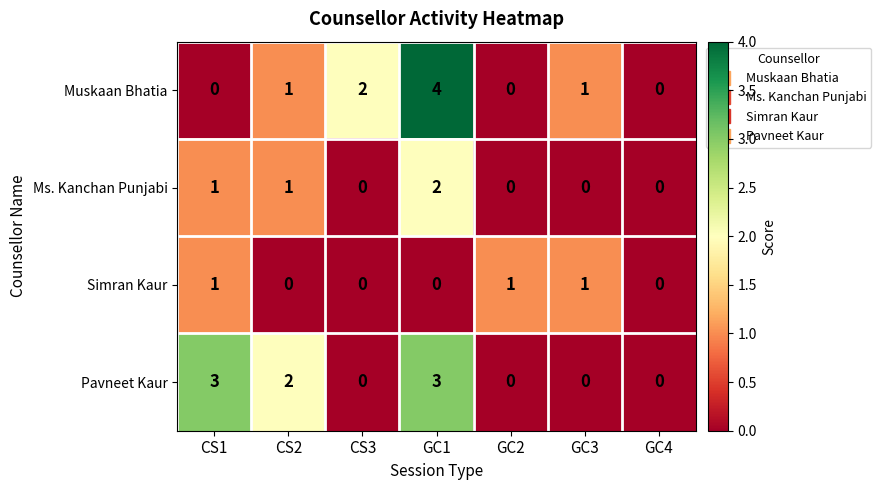

True or false: Ms. Kanchan Punjabi has a value of 1 at CS1.

True